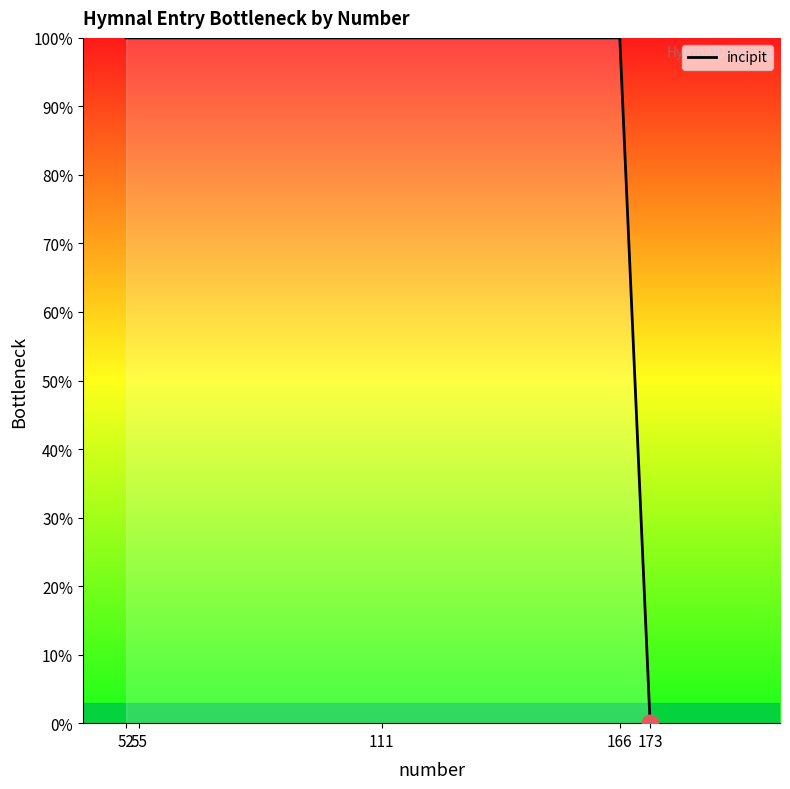

True or false: the data has more than 2 interior local peaks.

False